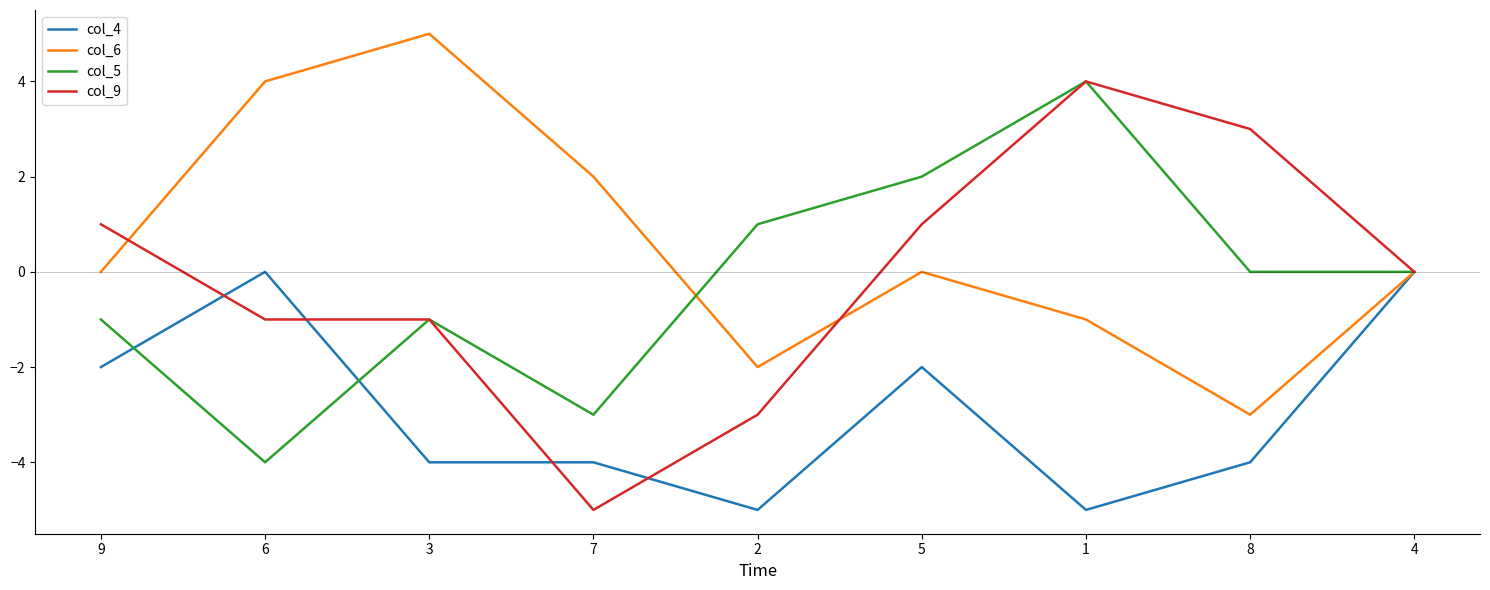

True or false: col_4 has a value of -6 at 3.

False